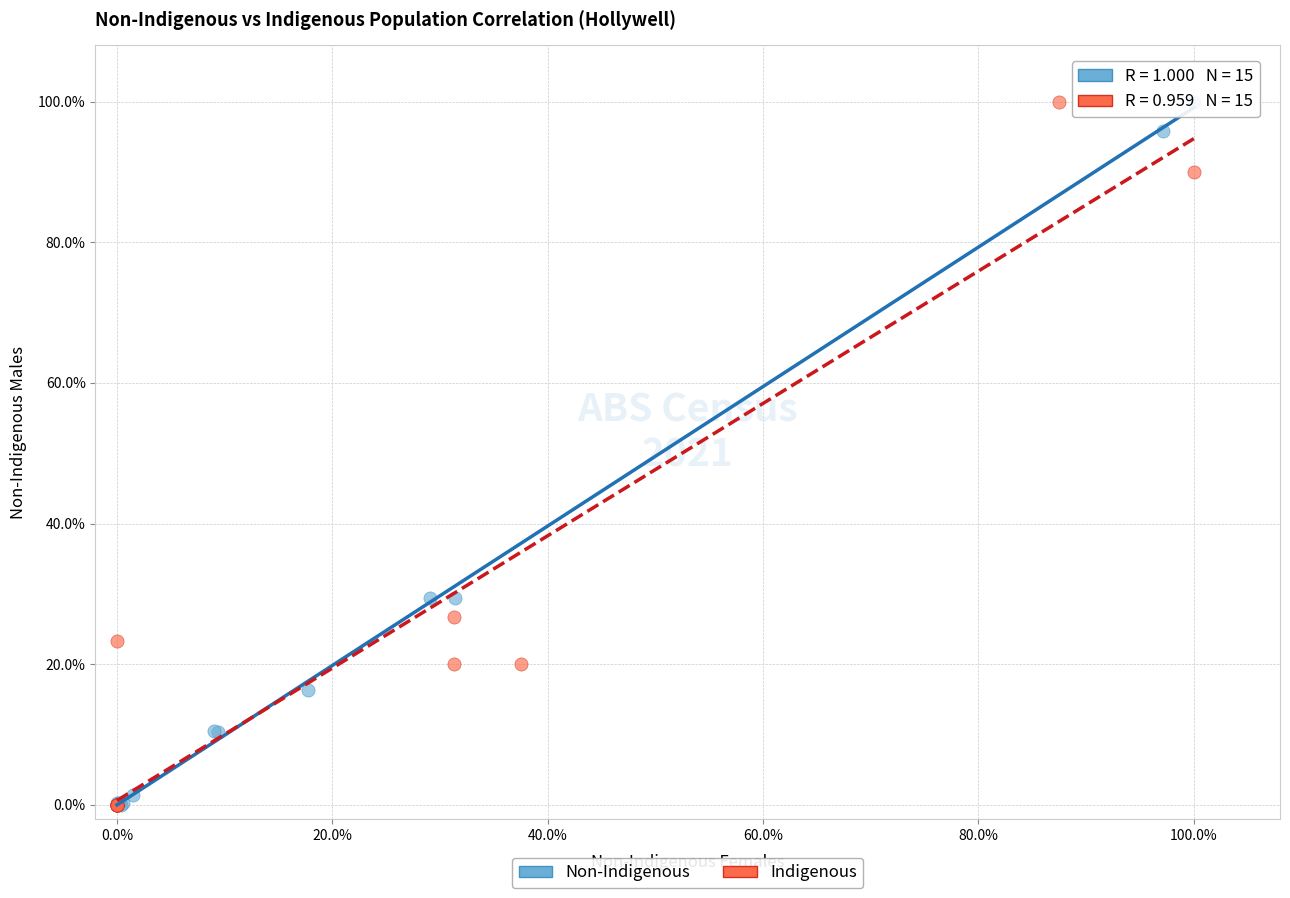

What are all the series names shown in the legend?

Non-Indigenous, Indigenous